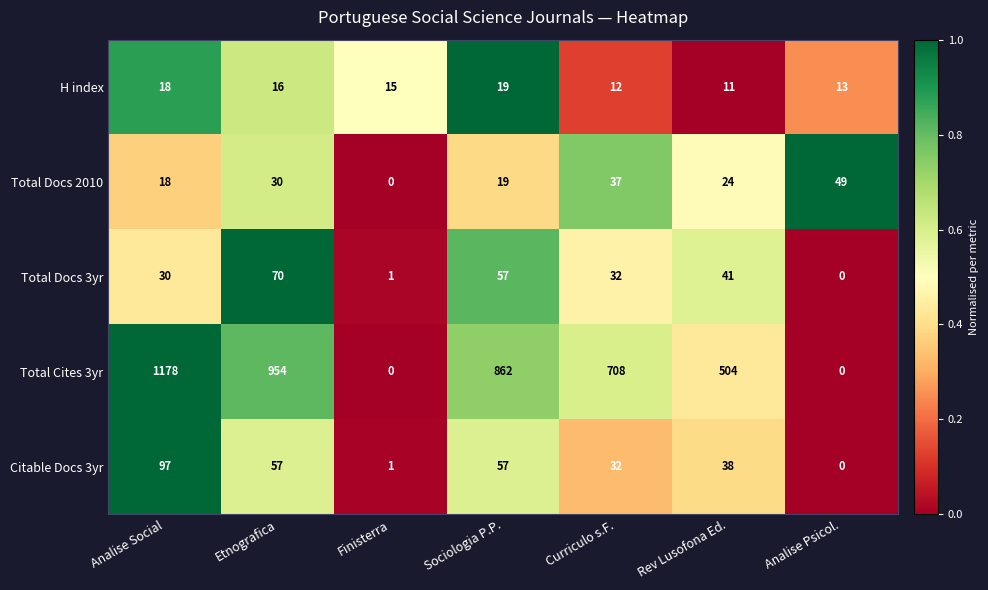

Which series has the widest spread of values?

Total Cites 3yr